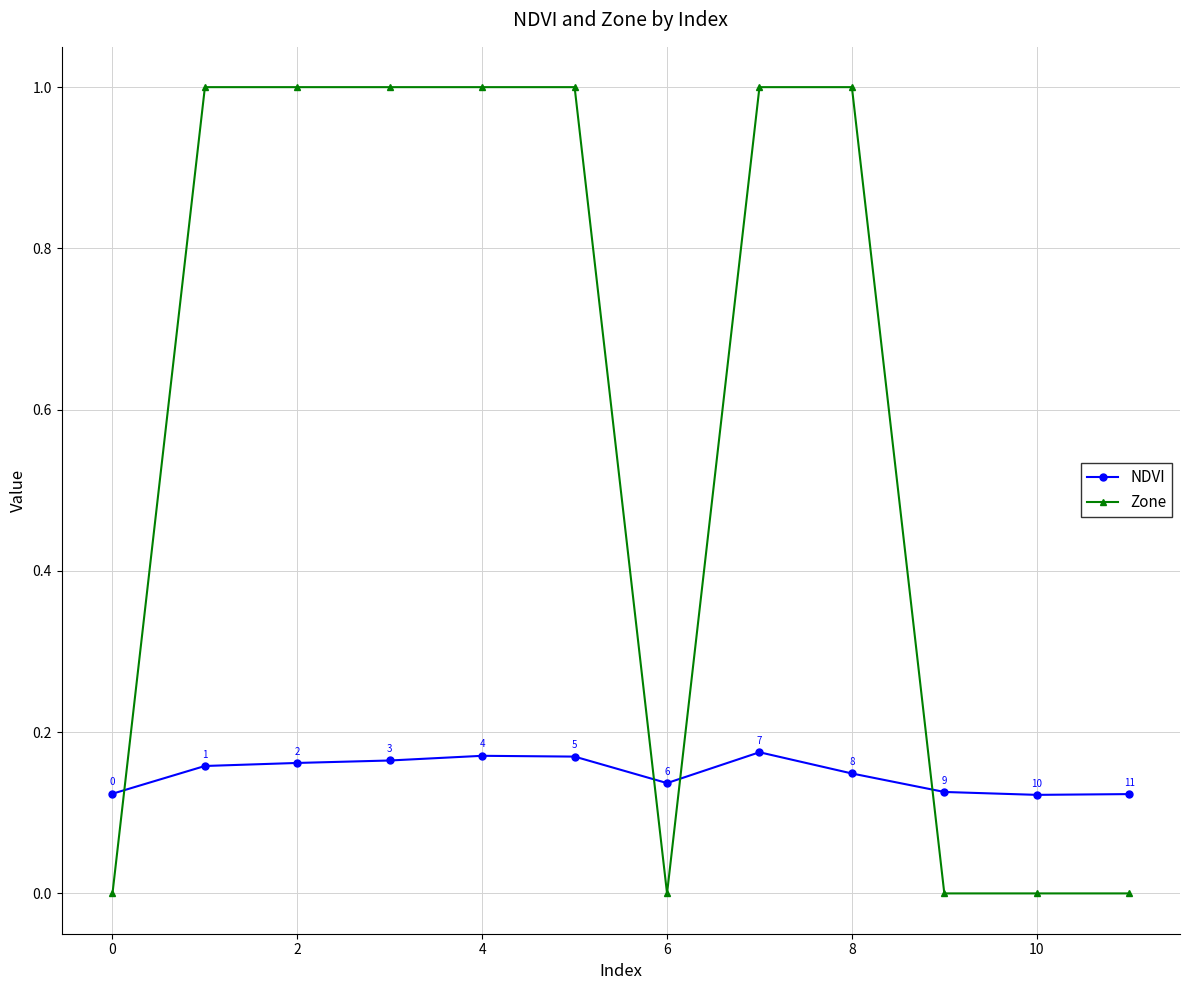

What is the maximum value shown in the chart?

1.0